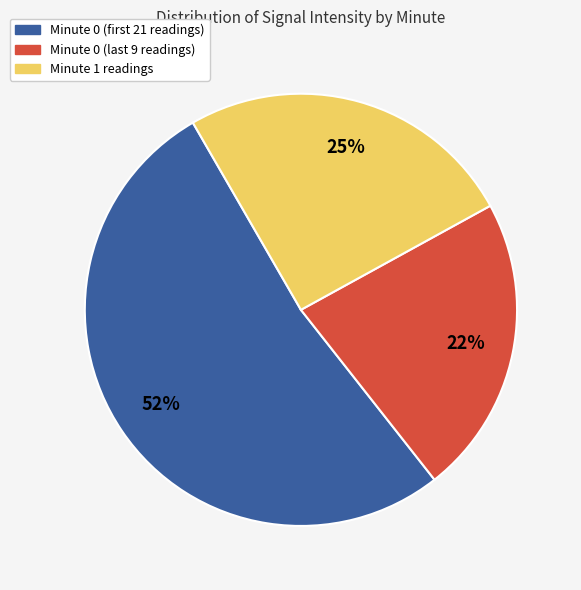

To the nearest percent, what is the difference between the largest and smallest slice percentages?

30%